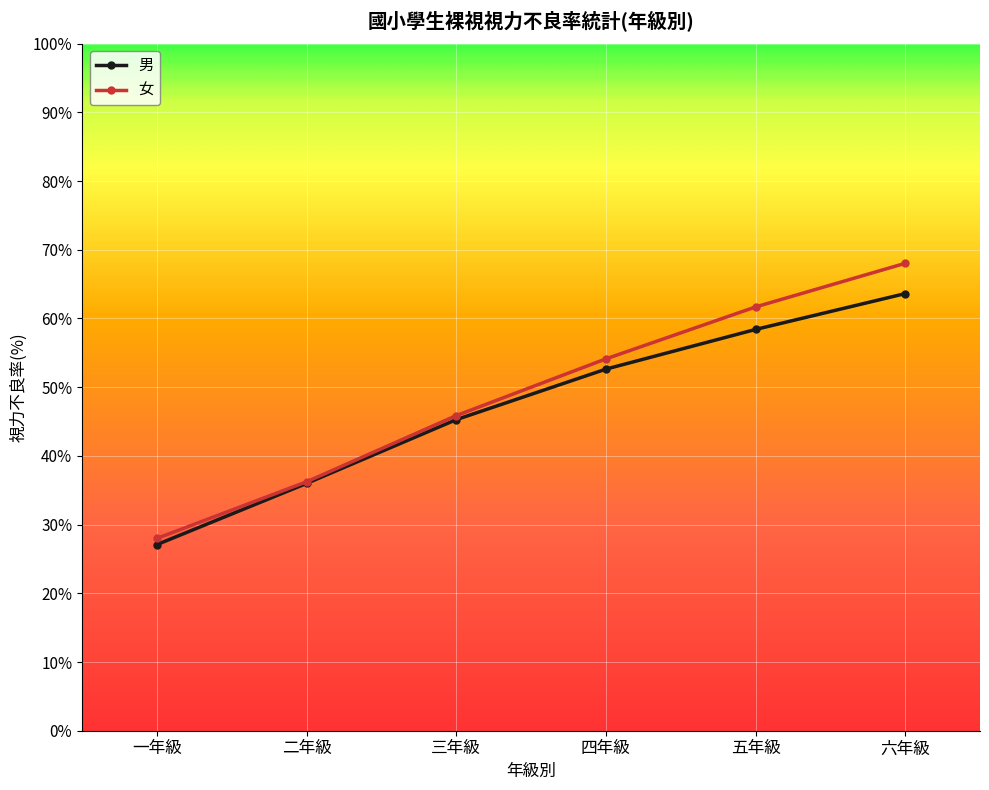

What is the sum of all 女 values?

293.9